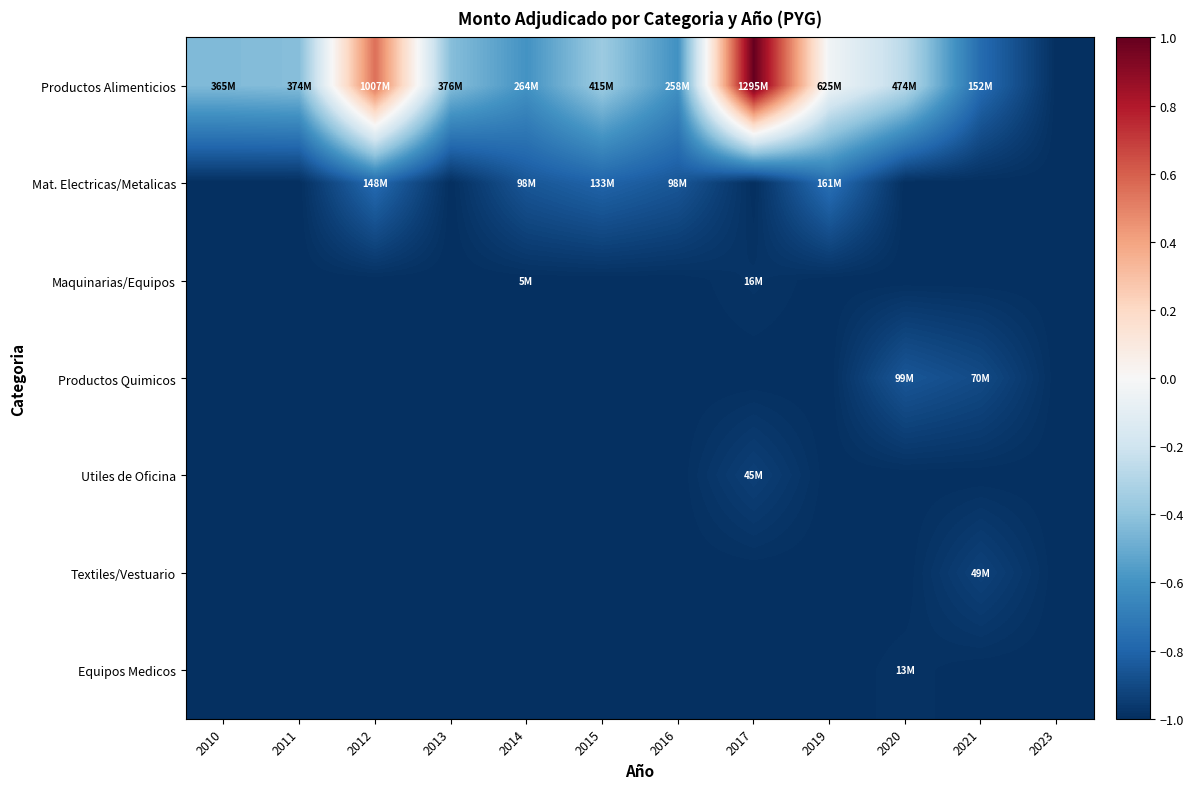

Reading left to right, extract all data points from this chart.

Productos Alimenticios: 2010=-0.4	2011=-0.4	2012=0.6	2013=-0.4	2014=-0.6	2015=-0.4	2016=-0.6	2017=1.0	2019=-0.0	2020=-0.3	2021=-0.8	2023=-1.0
Mat. Electricas/Metalicas: 2010=-1.0	2011=-1.0	2012=-0.8	2013=-1.0	2014=-0.9	2015=-0.8	2016=-0.9	2017=-1.0	2019=-0.8	2020=-1.0	2021=-1.0	2023=-1.0
Maquinarias/Equipos: 2010=-1.0	2011=-1.0	2012=-1.0	2013=-1.0	2014=-1.0	2015=-1.0	2016=-1.0	2017=-1.0	2019=-1.0	2020=-1.0	2021=-1.0	2023=-1.0
Productos Quimicos: 2010=-1.0	2011=-1.0	2012=-1.0	2013=-1.0	2014=-1.0	2015=-1.0	2016=-1.0	2017=-1.0	2019=-1.0	2020=-0.9	2021=-0.9	2023=-1.0
Utiles de Oficina: 2010=-1.0	2011=-1.0	2012=-1.0	2013=-1.0	2014=-1.0	2015=-1.0	2016=-1.0	2017=-0.9	2019=-1.0	2020=-1.0	2021=-1.0	2023=-1.0
Textiles/Vestuario: 2010=-1.0	2011=-1.0	2012=-1.0	2013=-1.0	2014=-1.0	2015=-1.0	2016=-1.0	2017=-1.0	2019=-1.0	2020=-1.0	2021=-0.9	2023=-1.0
Equipos Medicos: 2010=-1.0	2011=-1.0	2012=-1.0	2013=-1.0	2014=-1.0	2015=-1.0	2016=-1.0	2017=-1.0	2019=-1.0	2020=-1.0	2021=-1.0	2023=-1.0